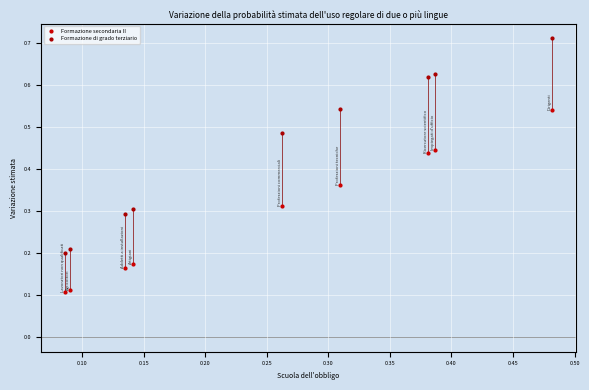

Which series has the widest spread of Y values?

Formazione di grado terziario